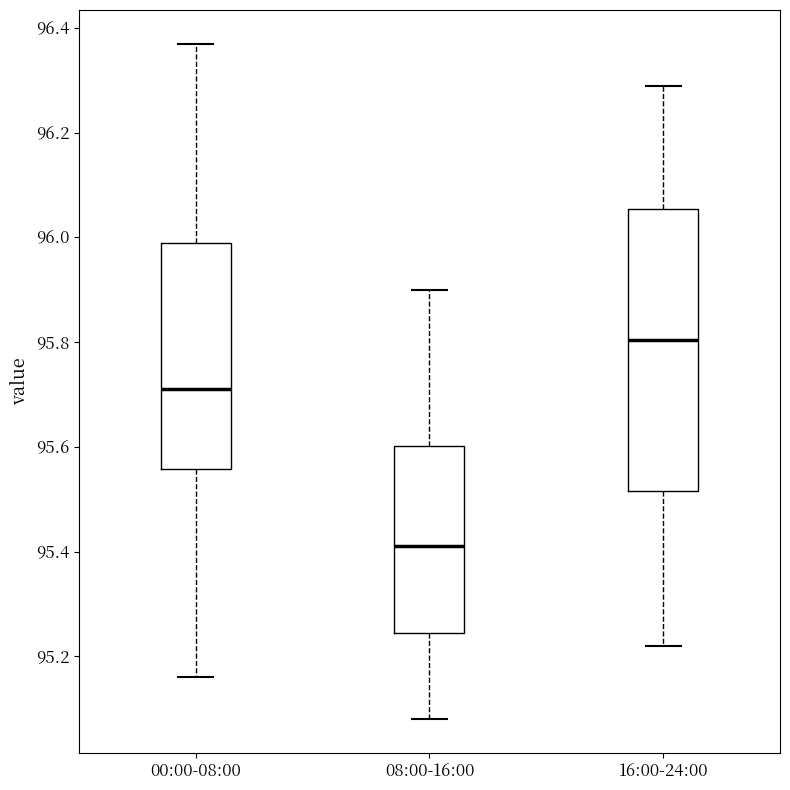

Which box has the highest median line?

16:00-24:00